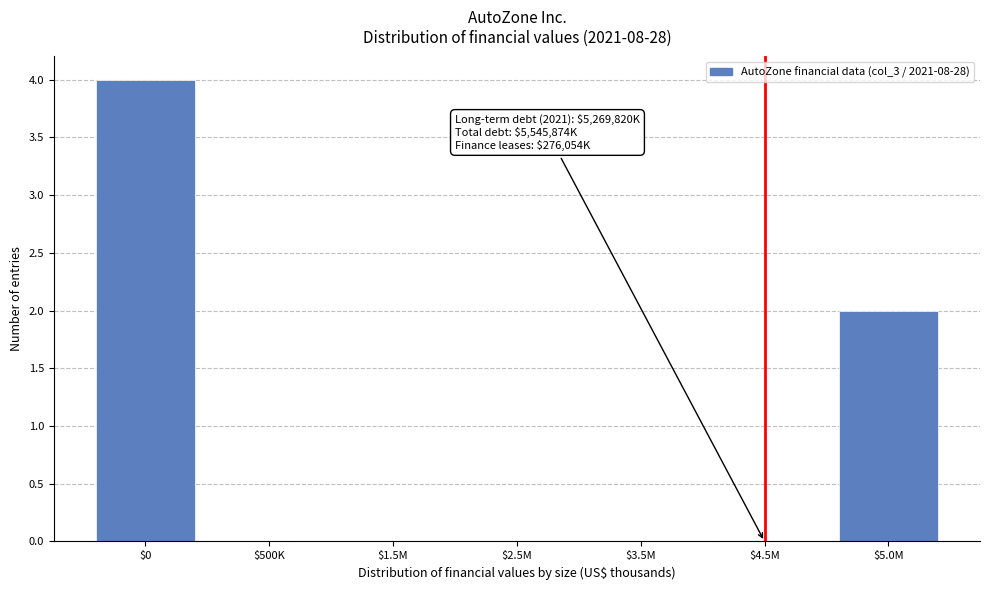

At which category does the chart reach its peak across all series?

$0